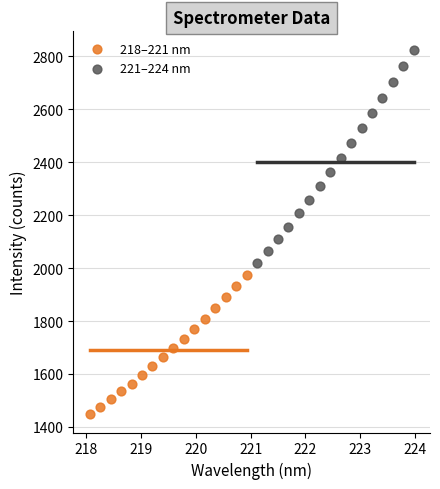

Which series has the widest spread of Y values?

221–224 nm